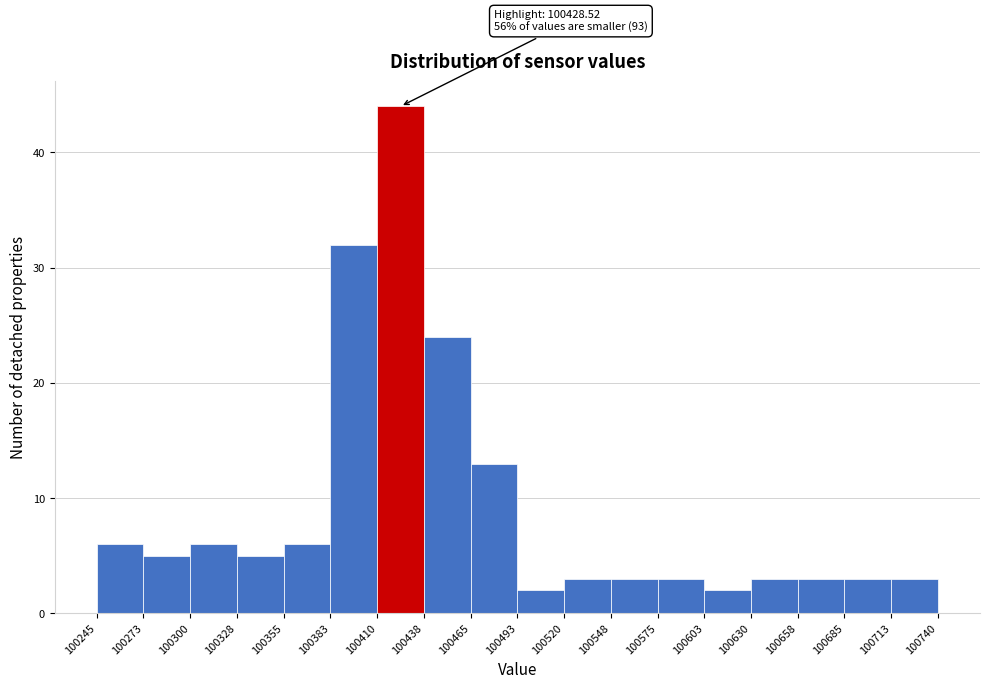

Over which range of the x-axis is the bar tallest?

100410 to 100438